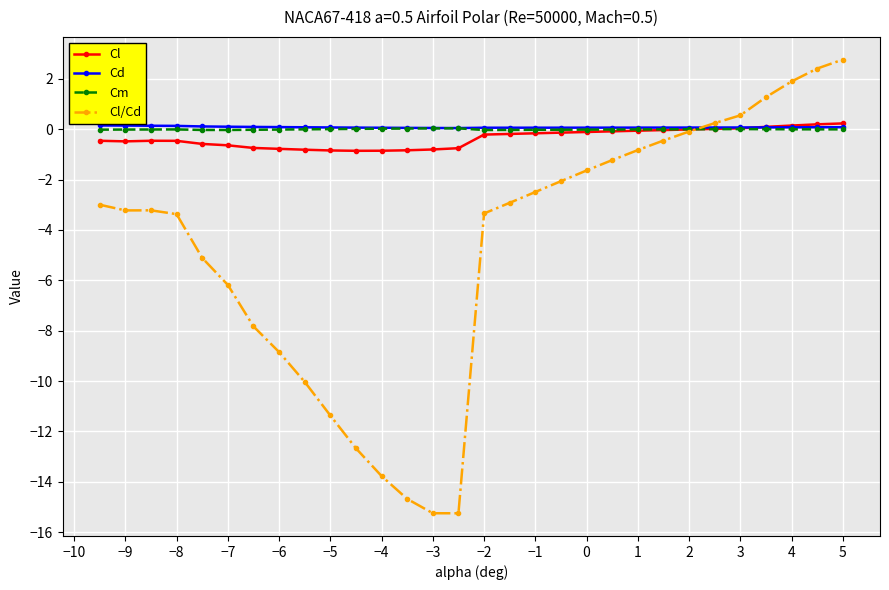

What is the smallest value displayed?

-15.3